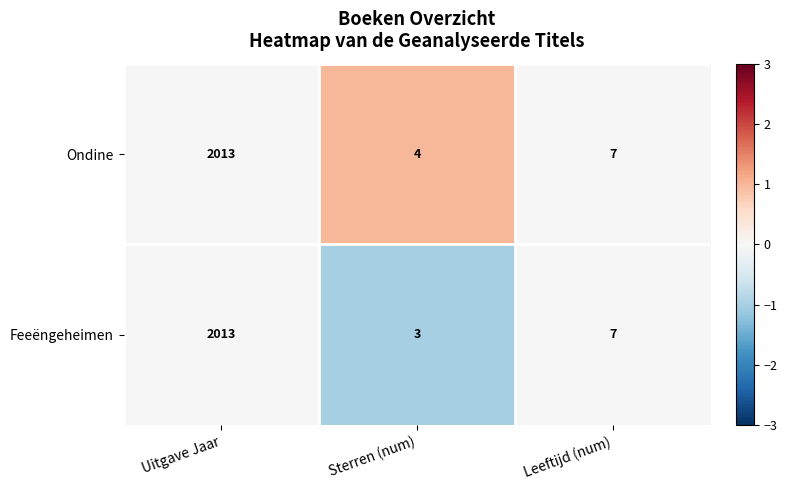

The value of Feeëngeheimen at Leeftijd (num) is 7. True or false?

True